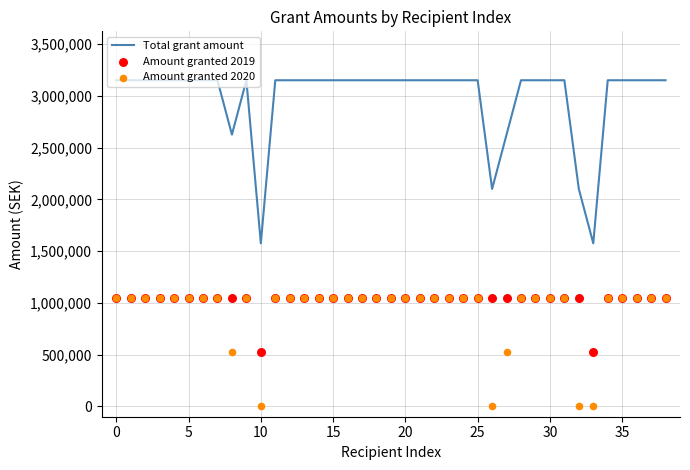

What is the lowest value of the Total grant amount series?

1575000